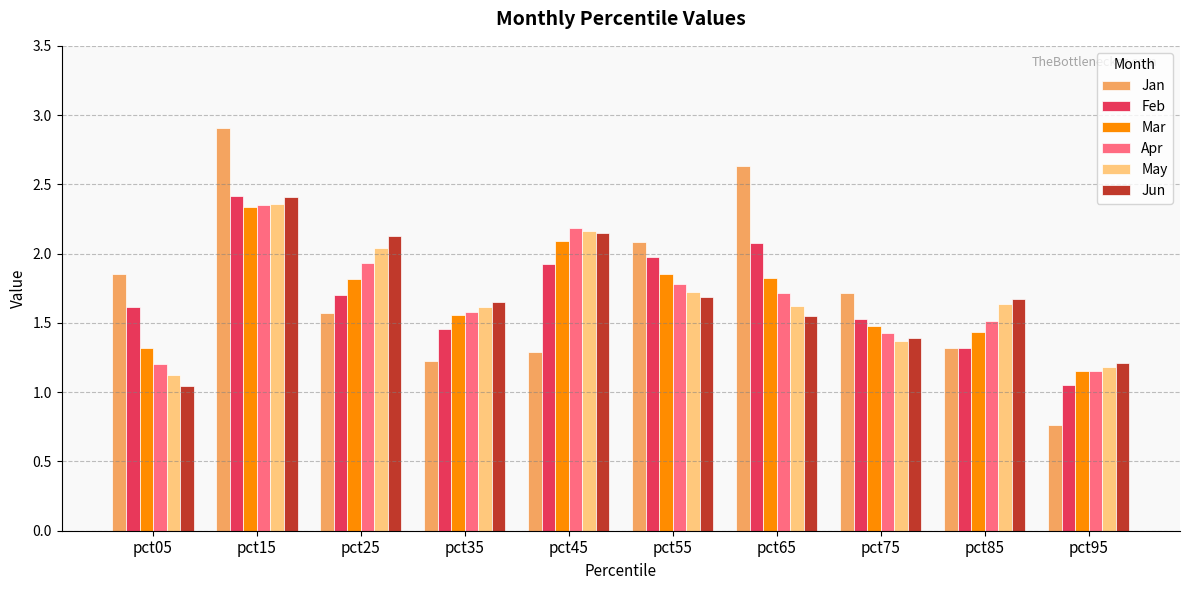

What is the maximum value shown in the chart?

2.9